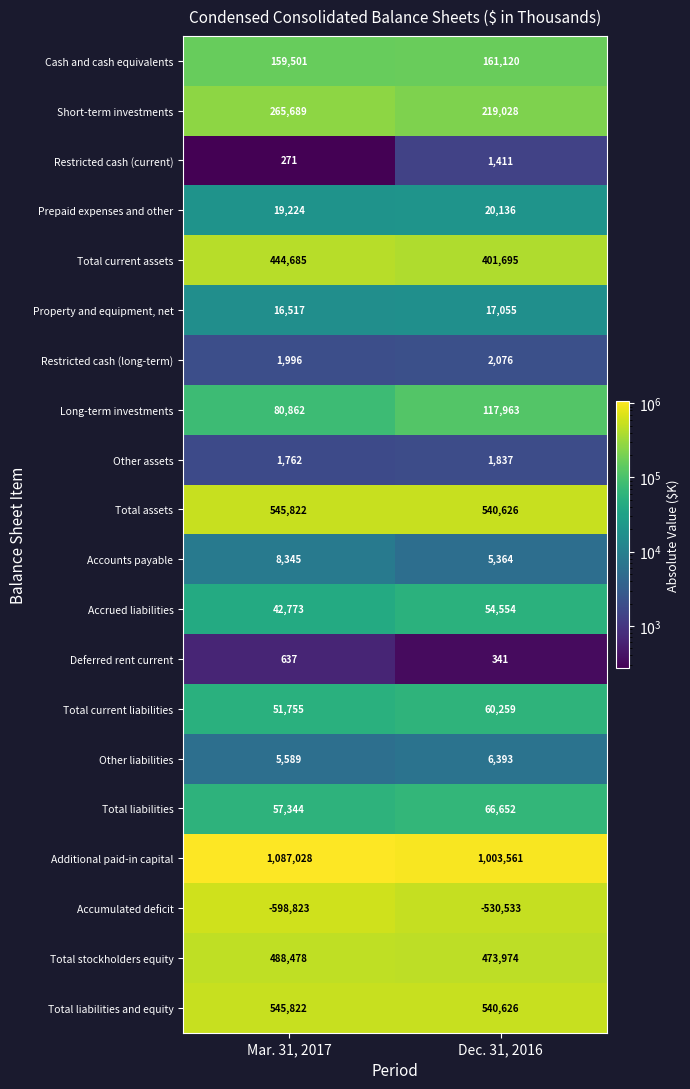

List the labels in order of Accrued liabilities value, smallest first.

Mar. 31, 2017, Dec. 31, 2016